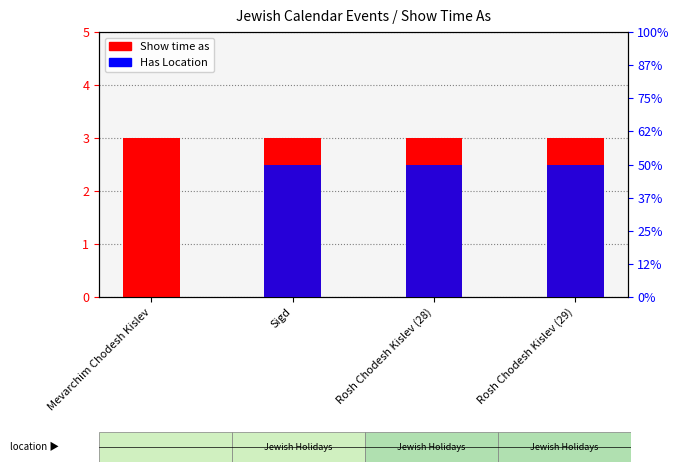

List the labels in order of Show time as value, smallest first.

Mevarchim Chodesh Kislev, Sigd, Rosh Chodesh Kislev (28), Rosh Chodesh Kislev (29)